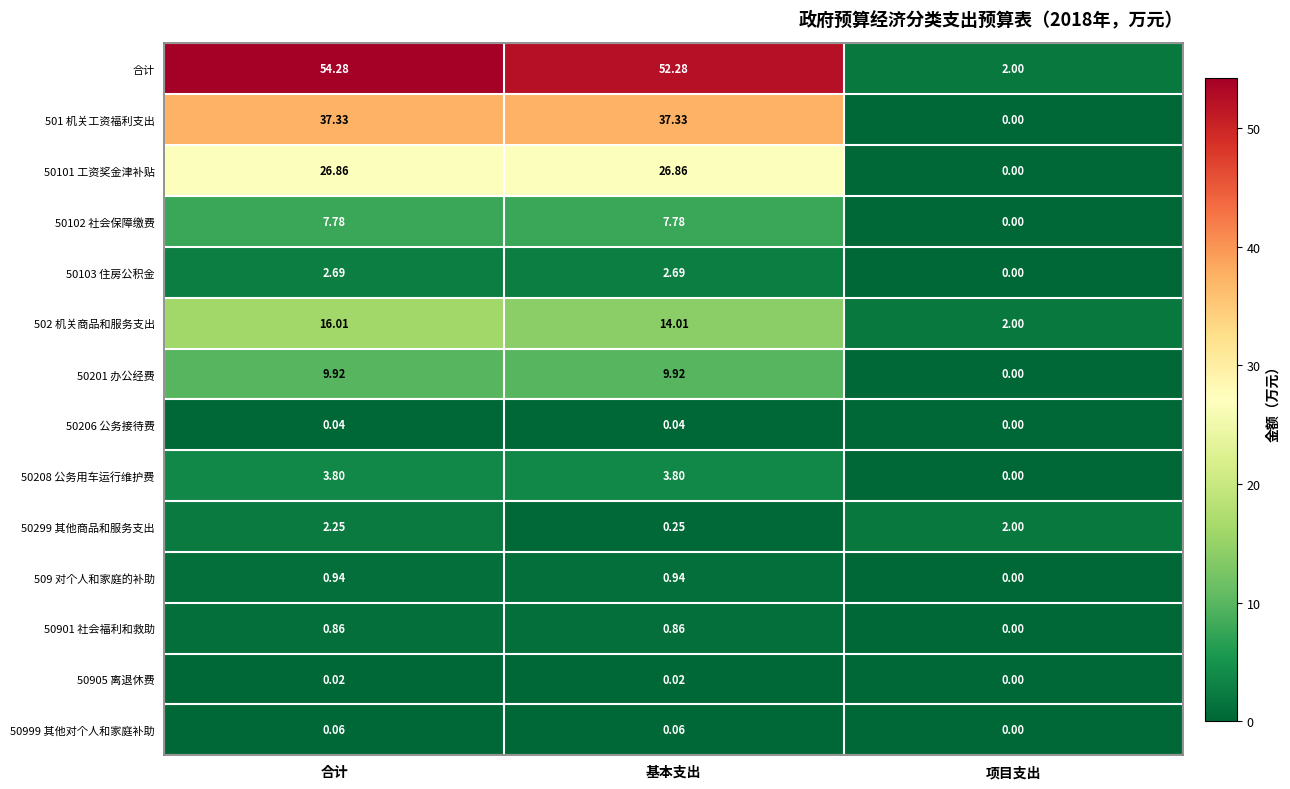

Which series has the widest spread of values?

合计